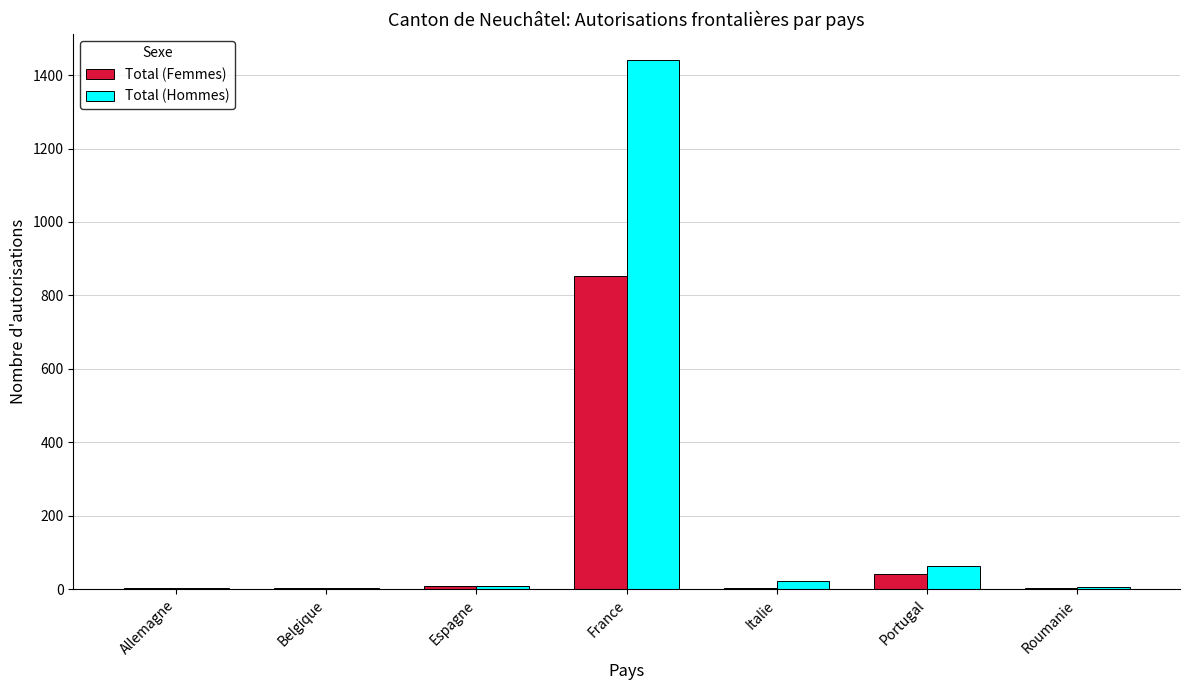

True or false: Total (Femmes) has a value of 8 at Espagne.

True